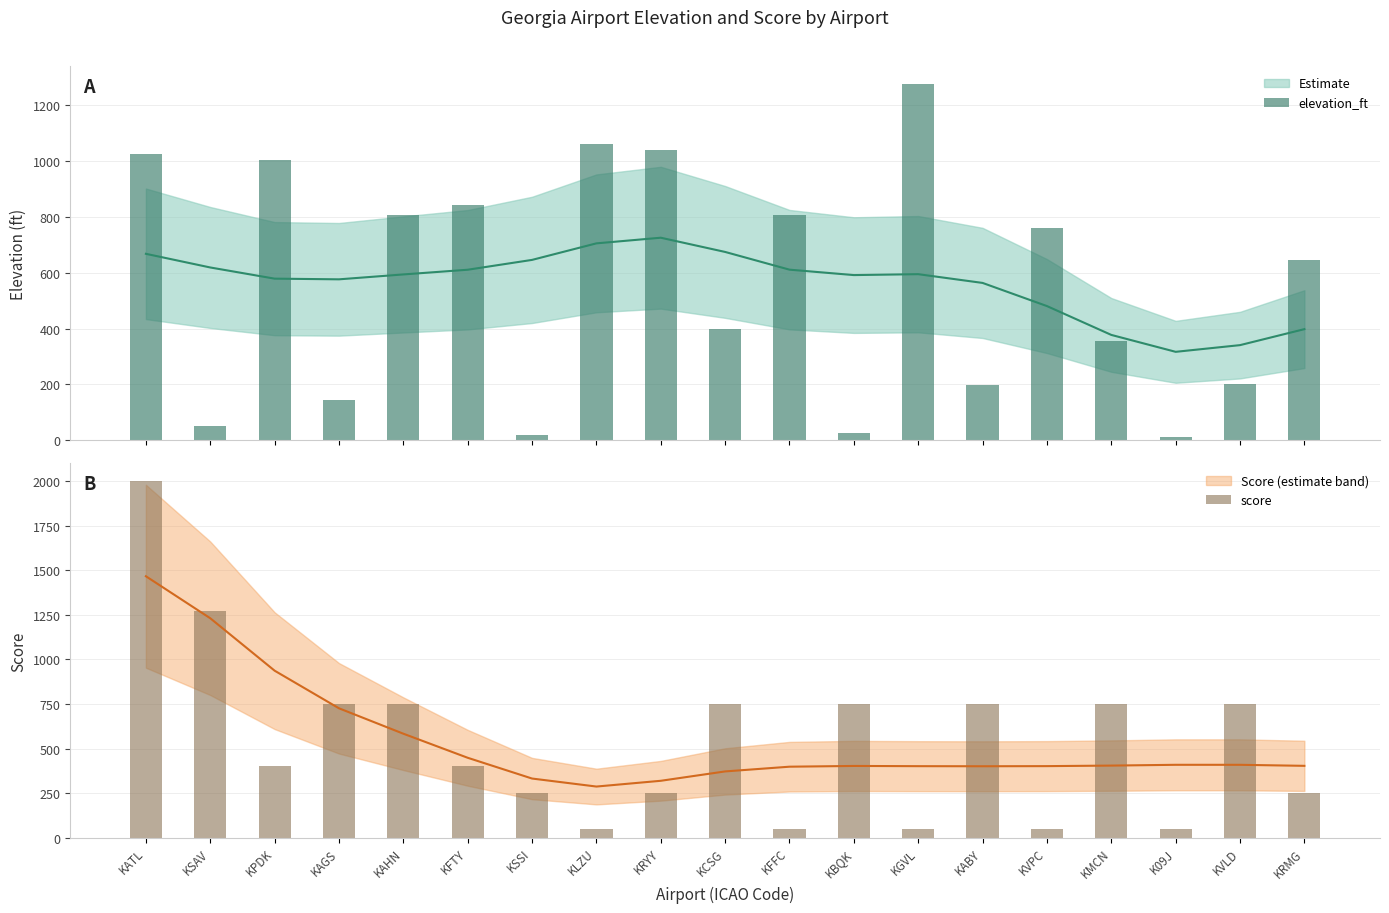

Where does the elevation_ft series first go above 644?

KATL